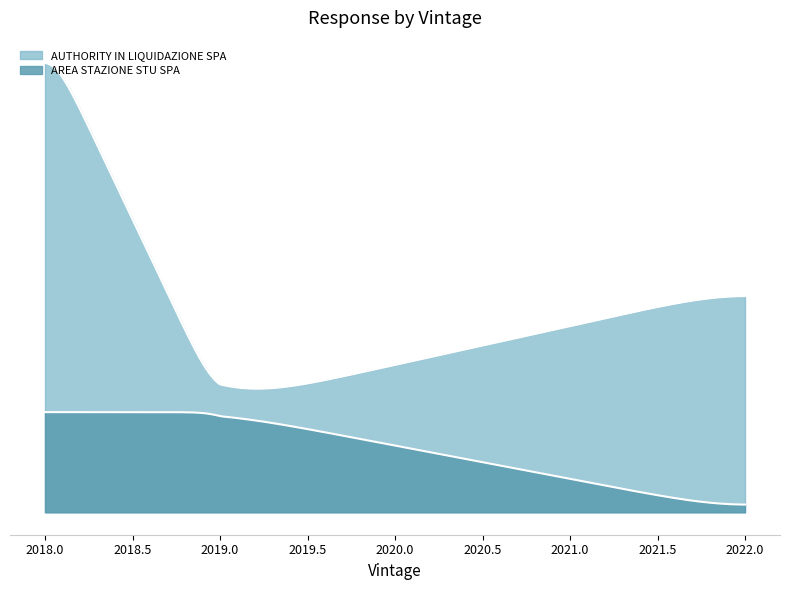

What is the value of the AUTHORITY IN LIQUIDAZIONE SPA point at the 5th from the left?

669629.6